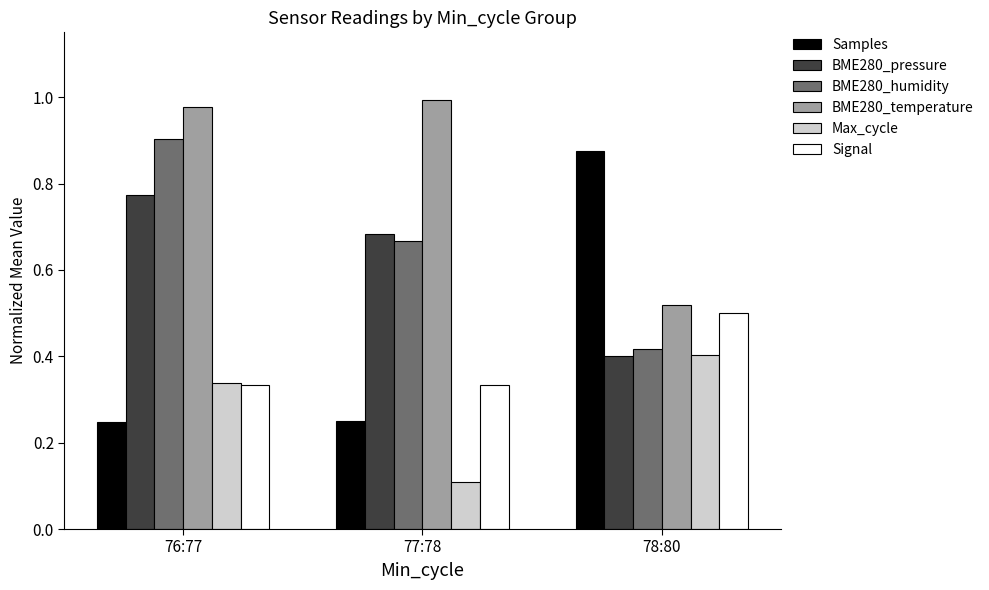

List the labels in order of BME280_pressure value, smallest first.

78:80, 77:78, 76:77